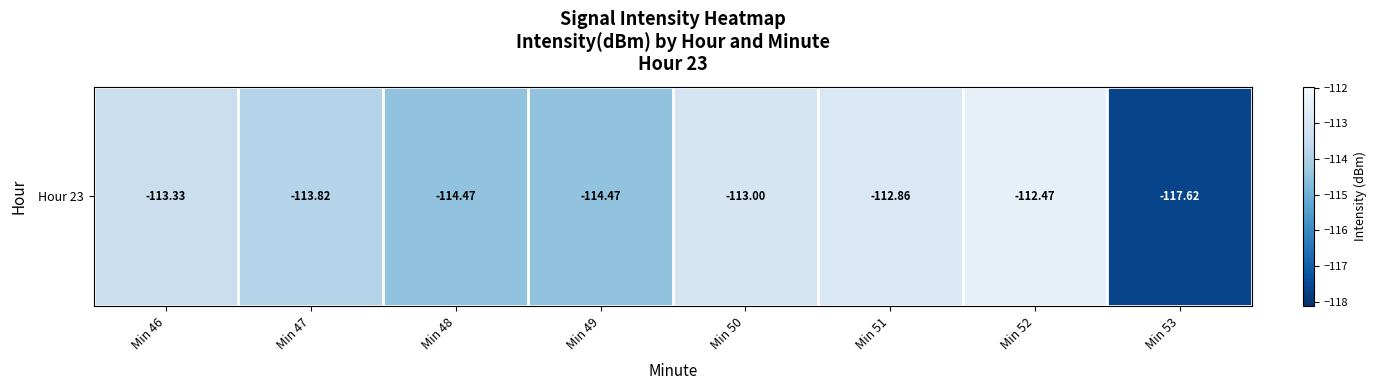

What is the average value?

-114.0